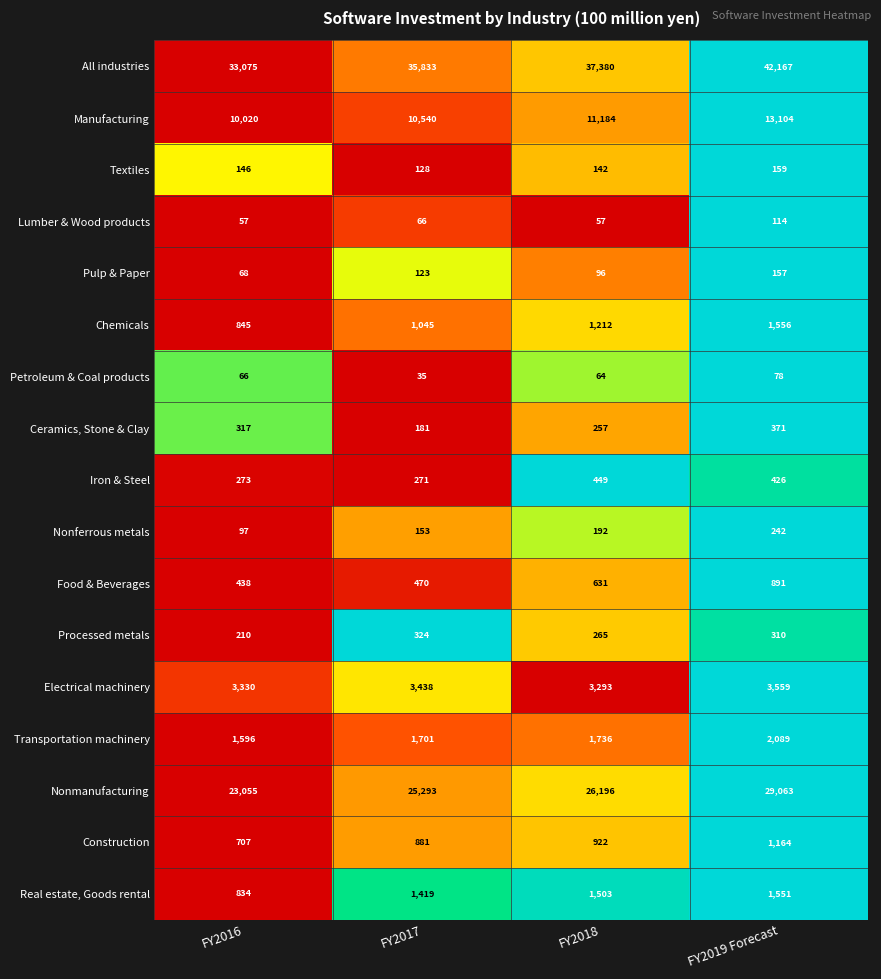

At which category is the sum across all series the highest?

FY2019 Forecast